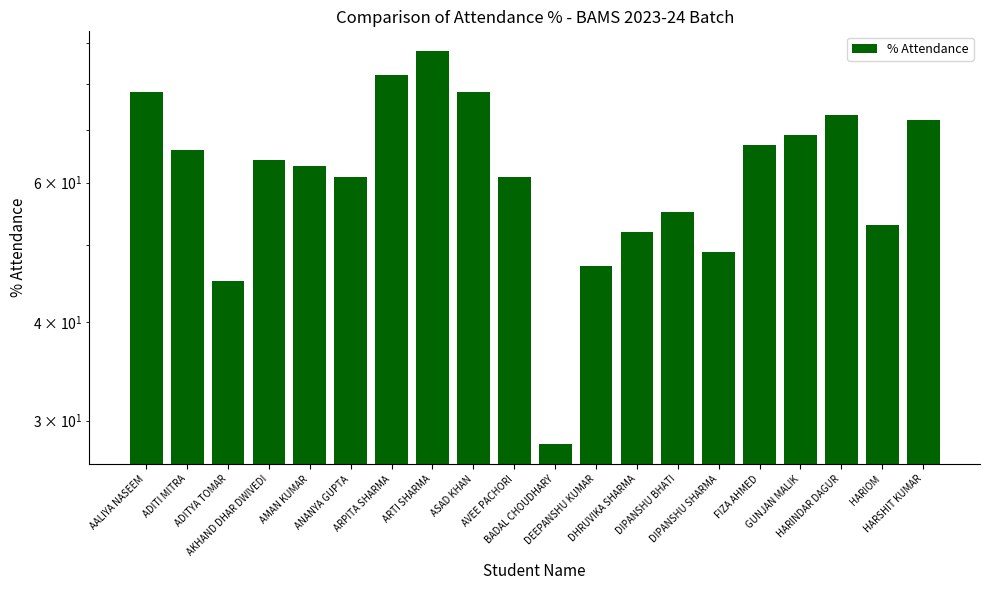

What is the average value?

63